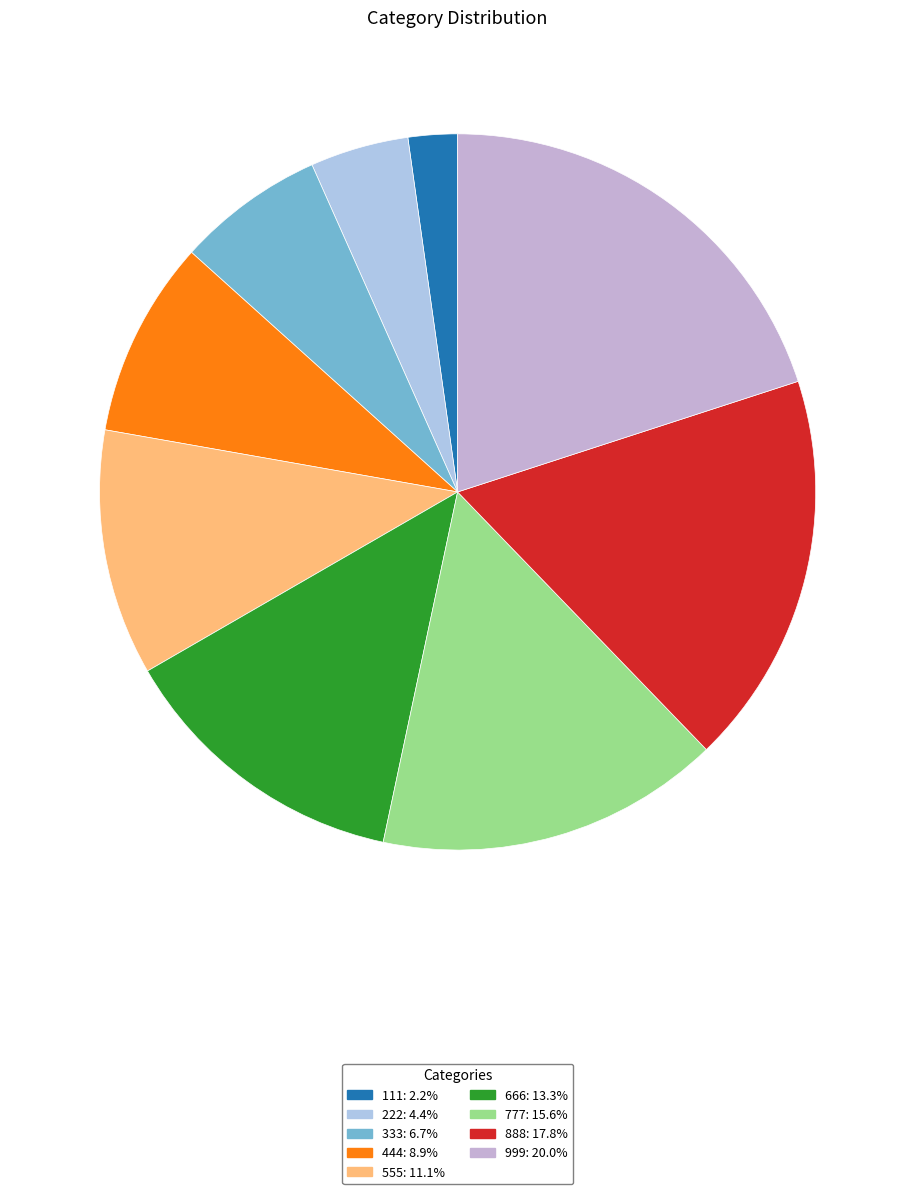

Between 111 and 666, which is larger?

666